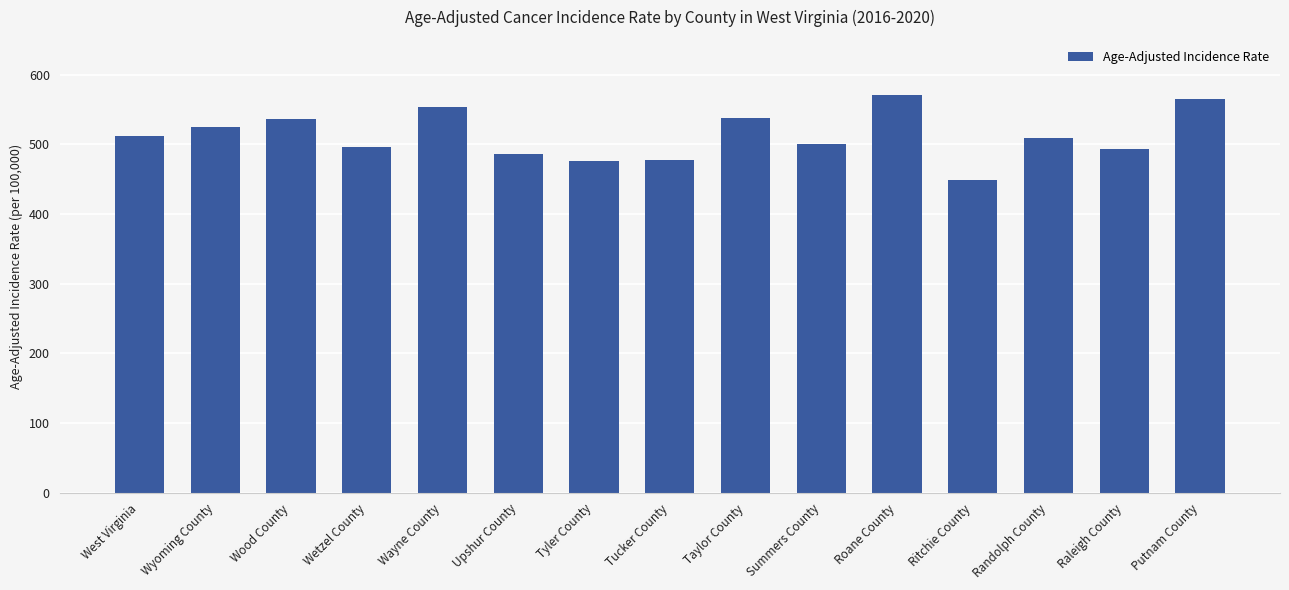

What is the sum of all values?

7689.8